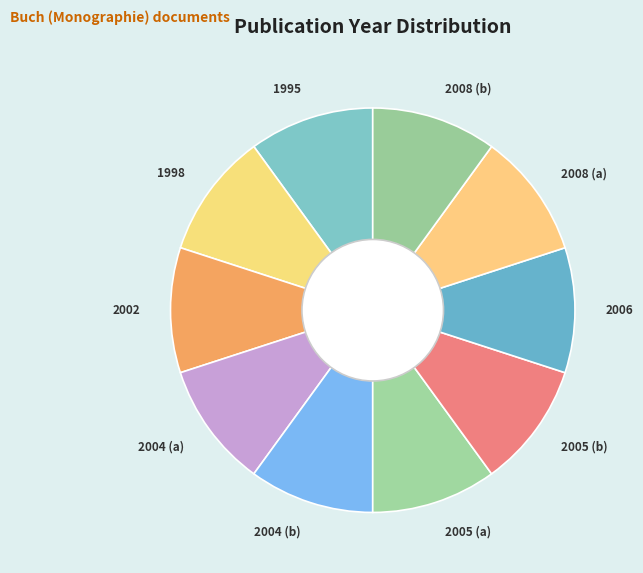

Does 2006 represent more than half of the total?

No